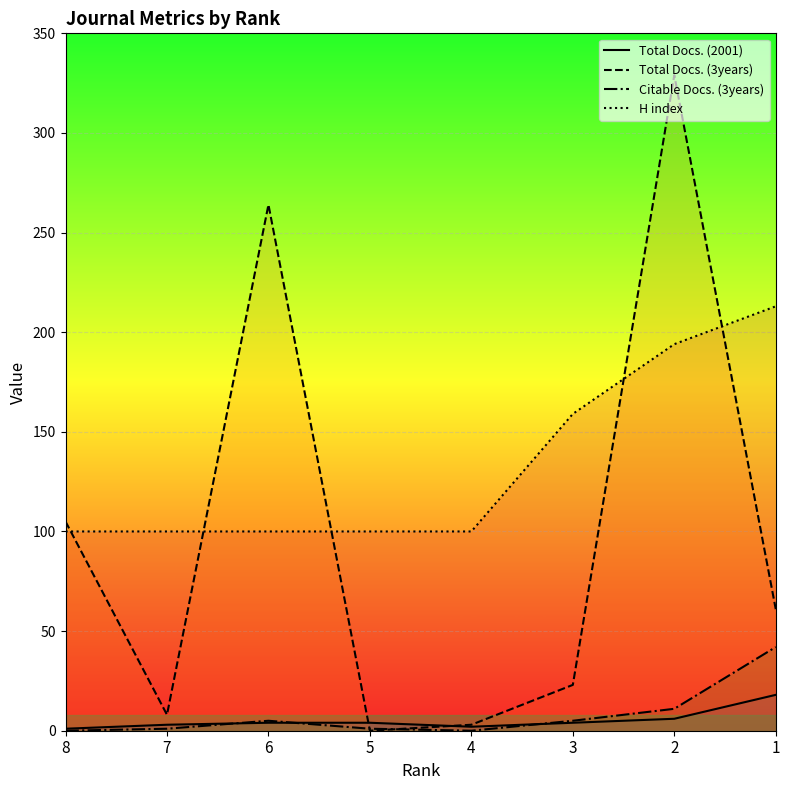

Reading left to right, extract all data points from this chart.

Total Docs. (2001): 1	3	4	4	2	4	6	18
Total Docs. (3years): 105	8	264	0	3	23	329	61
Citable Docs. (3years): 0	1	5	1	0	5	11	42
H index: 100	100	100	100	100	159	194	213